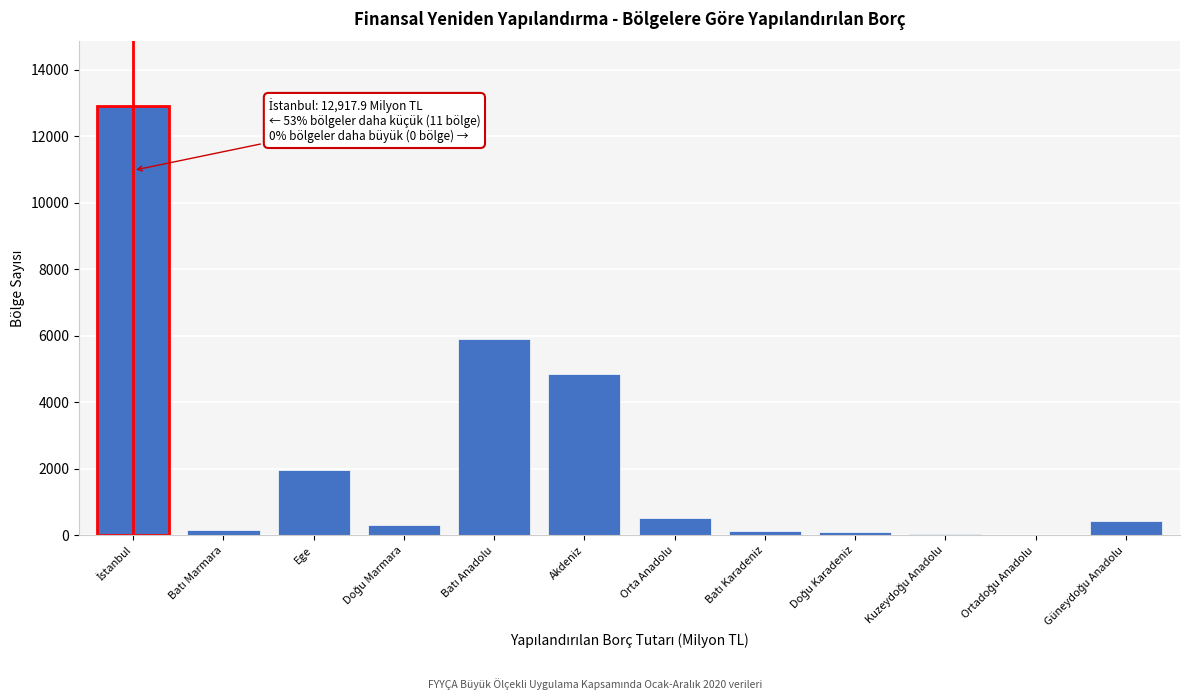

What is the greatest value displayed?

12917.9